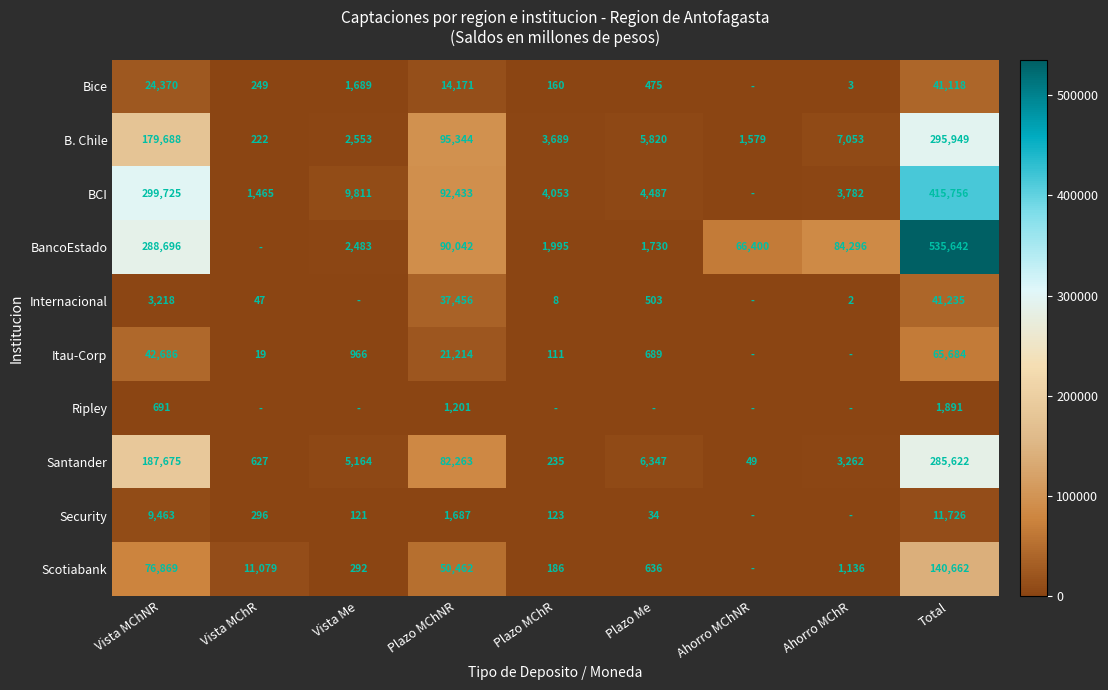

Count the number of data series in this chart.

10